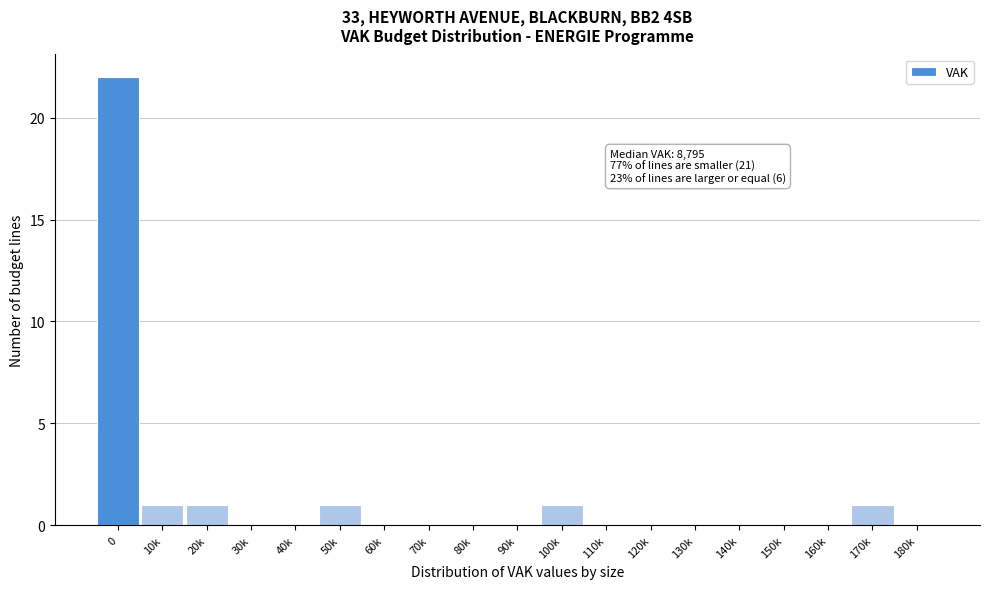

Reading left to right, what are all the values shown in this chart?

0=22	10k=1	20k=1	30k=0	40k=0	50k=1	60k=0	70k=0	80k=0	90k=0	100k=1	110k=0	120k=0	130k=0	140k=0	150k=0	160k=0	170k=1	180k=0